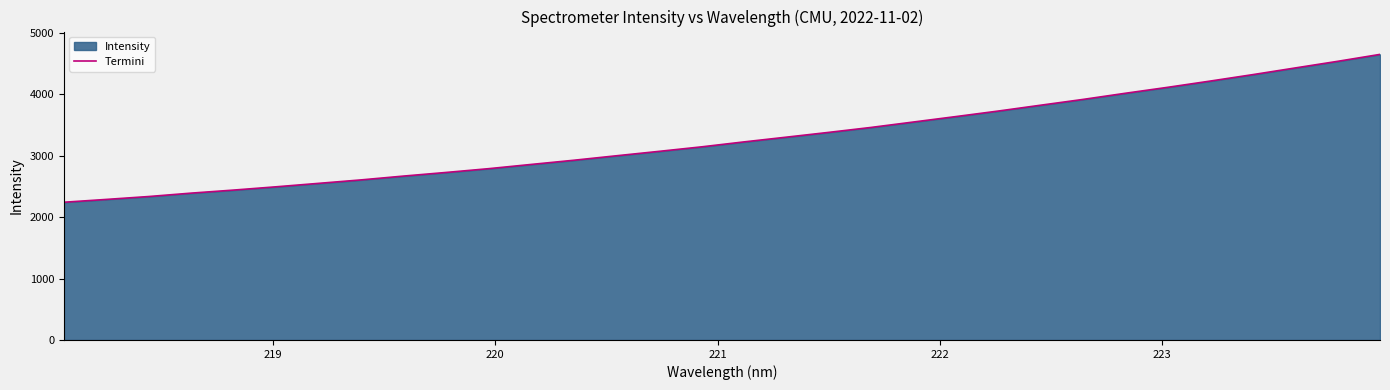

What is the difference between the maximum and minimum values?

2406.6